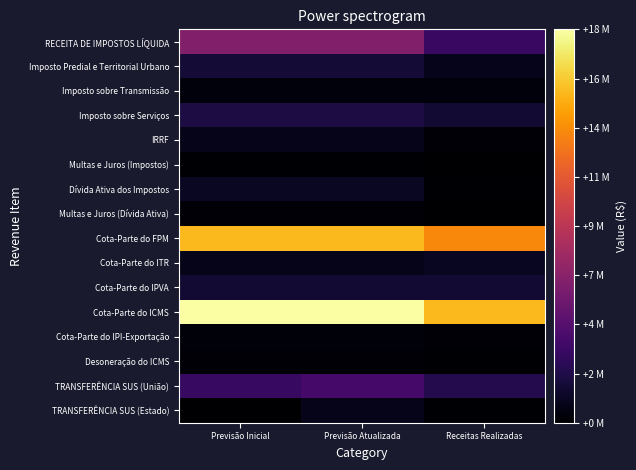

At which category does the chart reach its minimum across all series?

Previsão Inicial